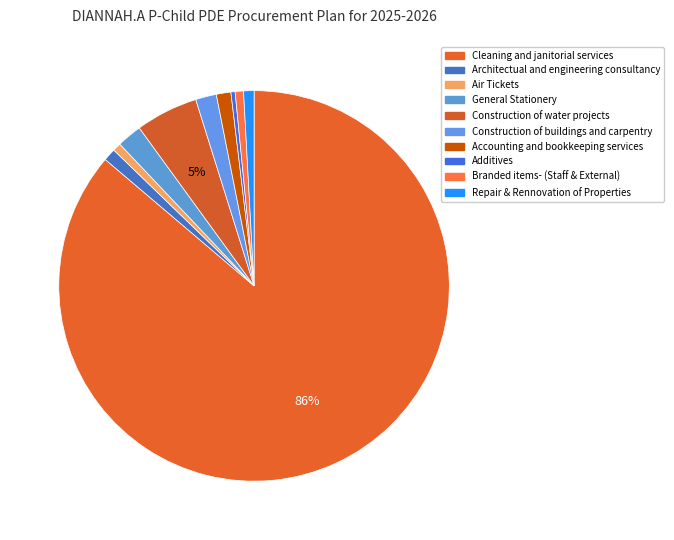

Which slice is the smallest?

Additives